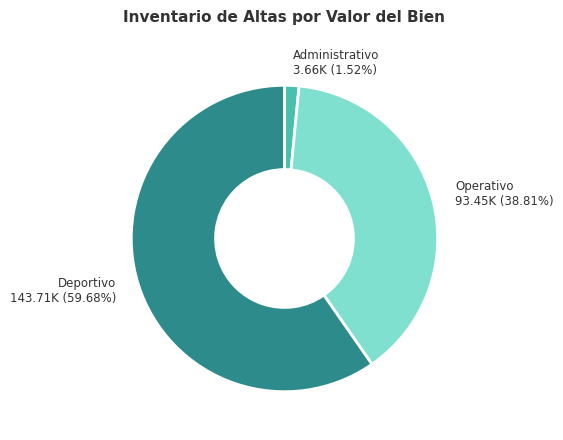

Is there a majority slice in this chart?

Yes